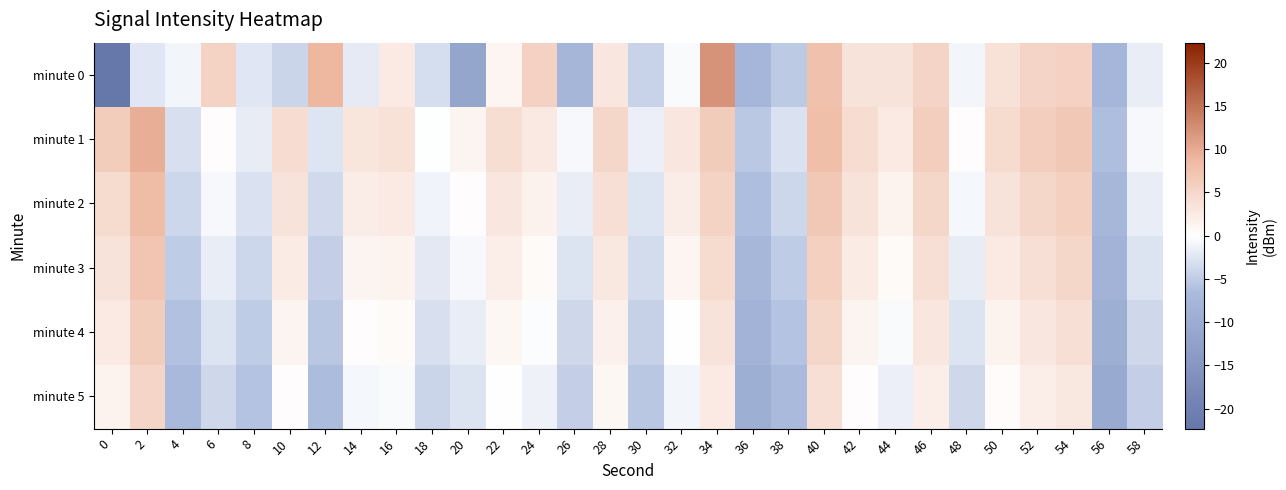

Between 42 and 6, which is larger?

6